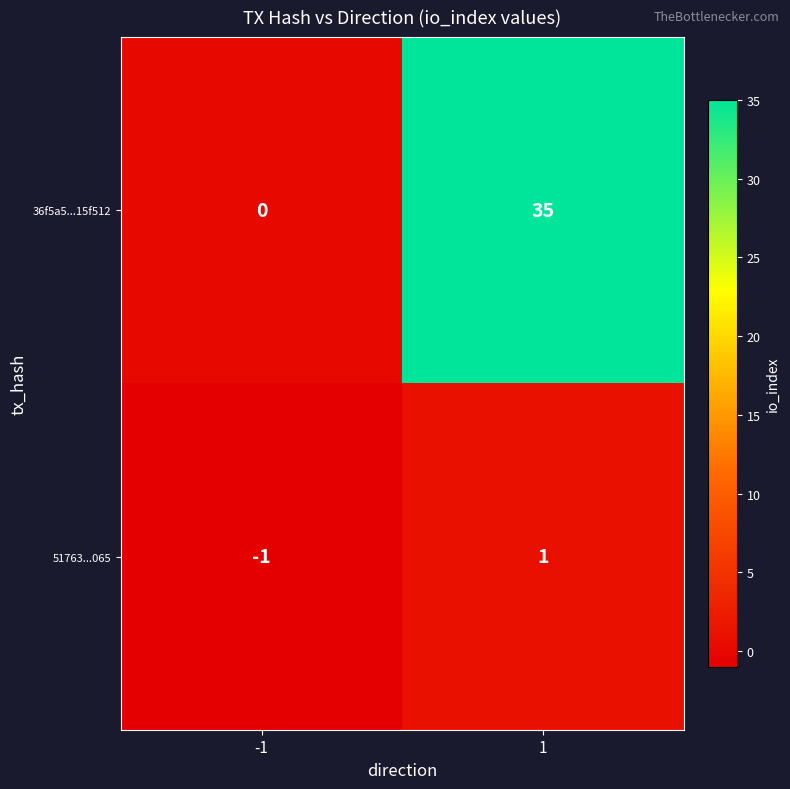

What is the difference between the highest and lowest values at 1?

34